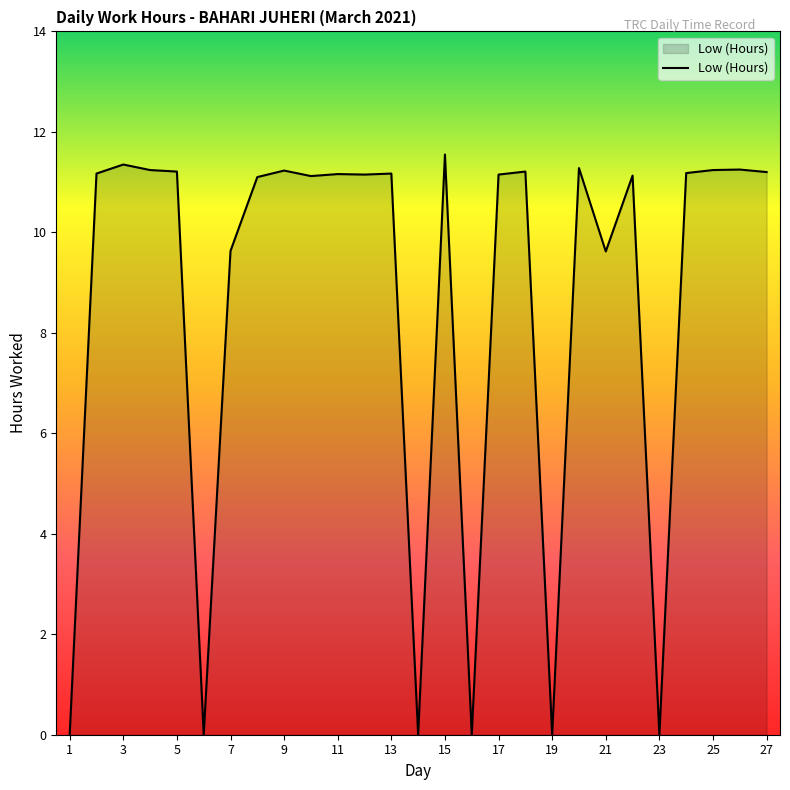

What is the greatest value displayed?

11.6